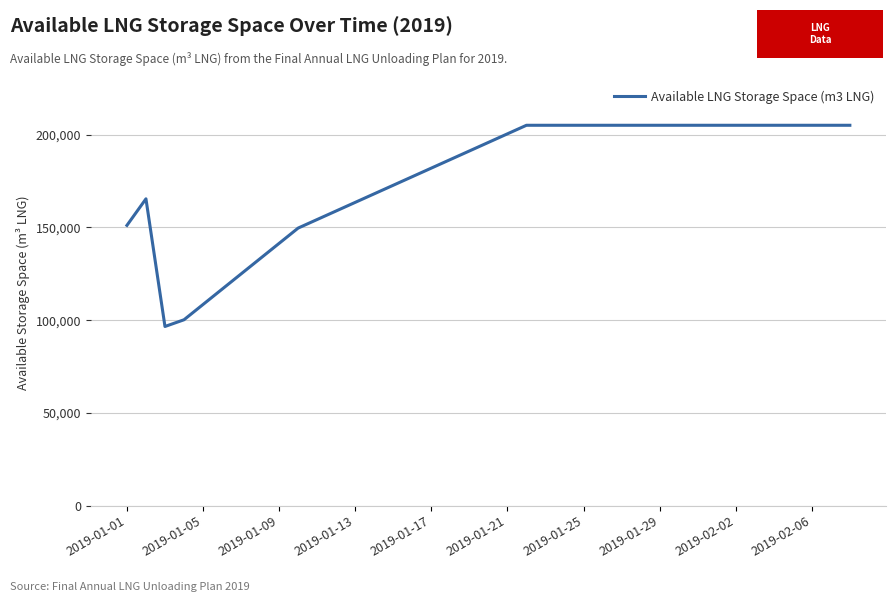

What is the difference between the maximum and minimum values?

108454